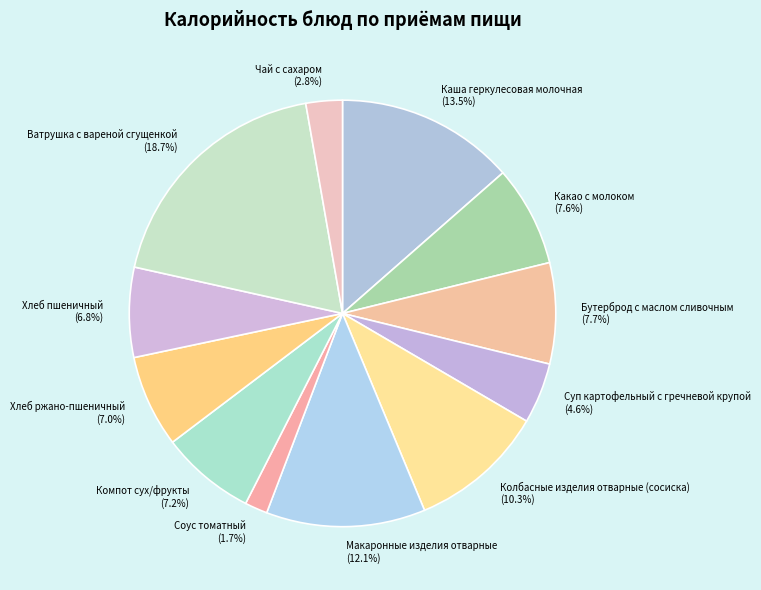

How many slices are in this pie chart?

12